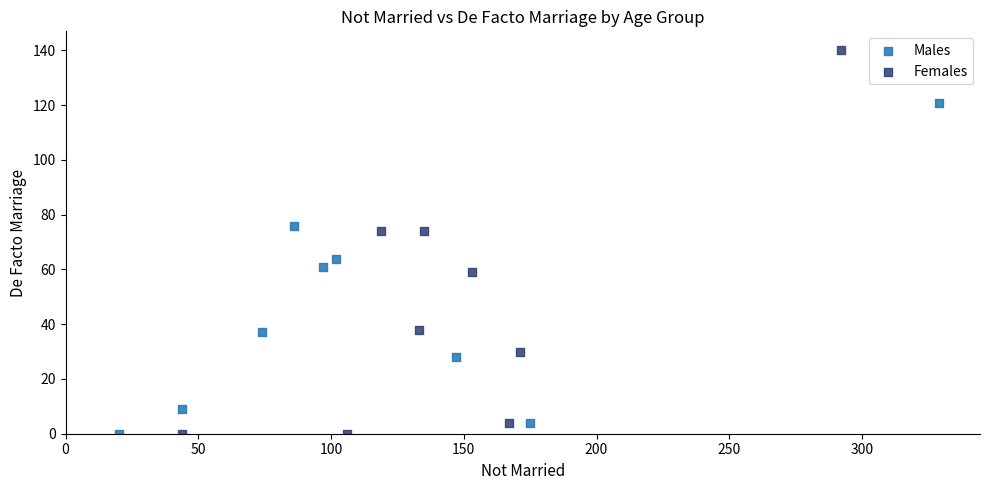

Which series reaches the maximum Y coordinate?

Females